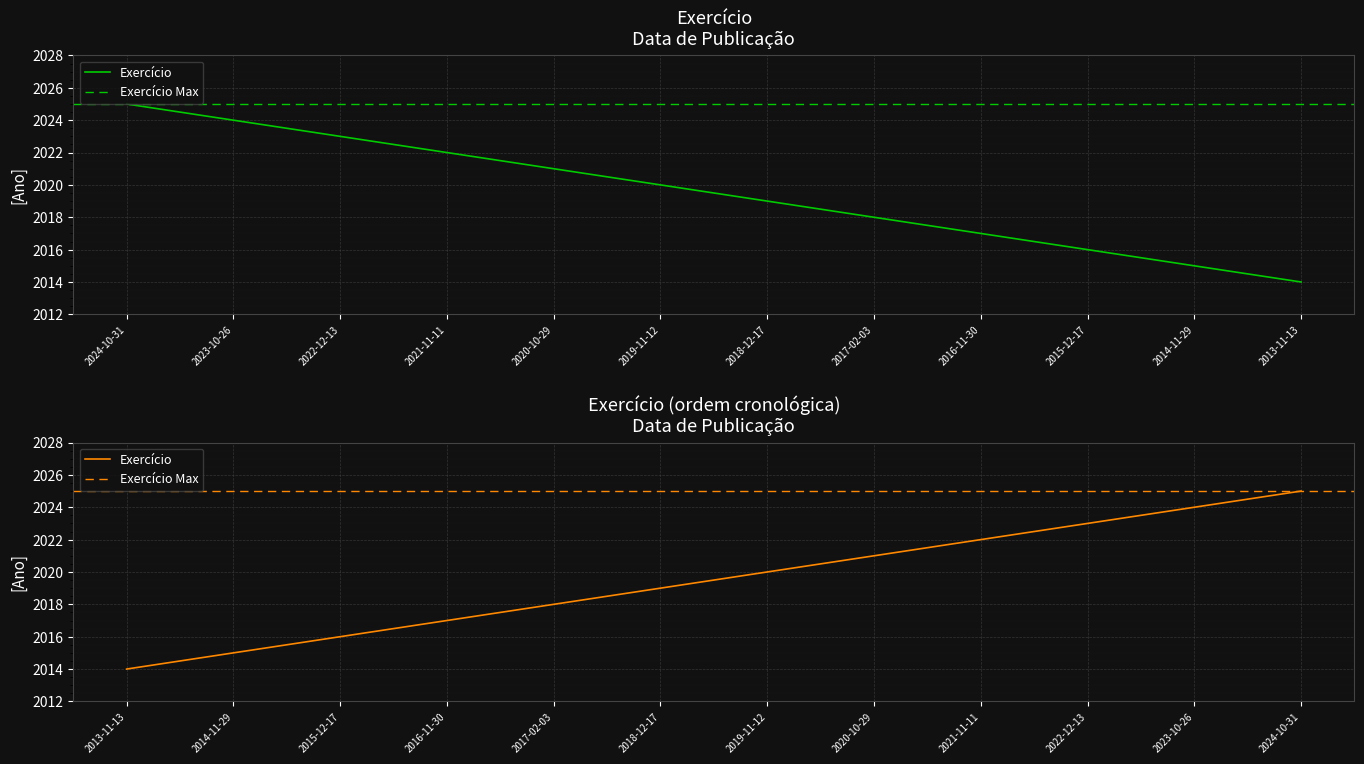

At which category does the chart reach its peak across all series?

2024-10-31